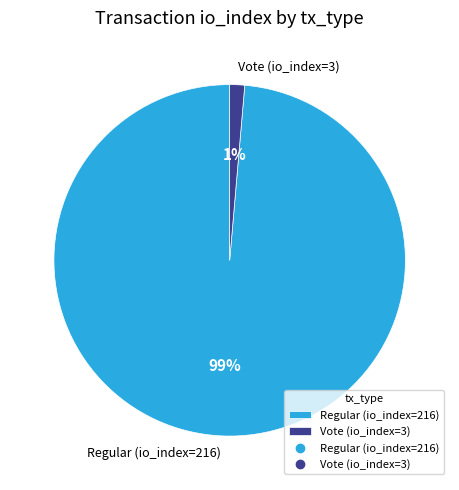

To the nearest percent, what percentage of the pie is Vote (io_index=3)?

1%